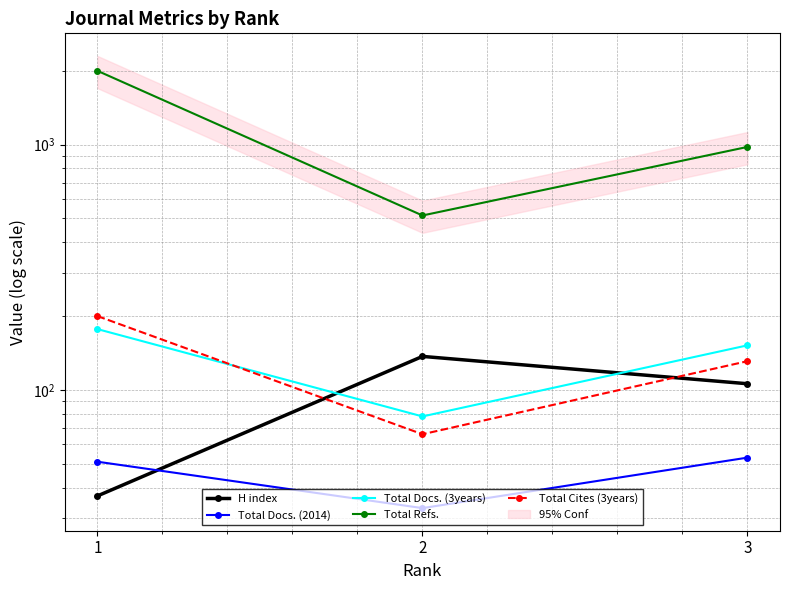

True or false: Total Docs. (2014) has a value of 24 at 1.

False